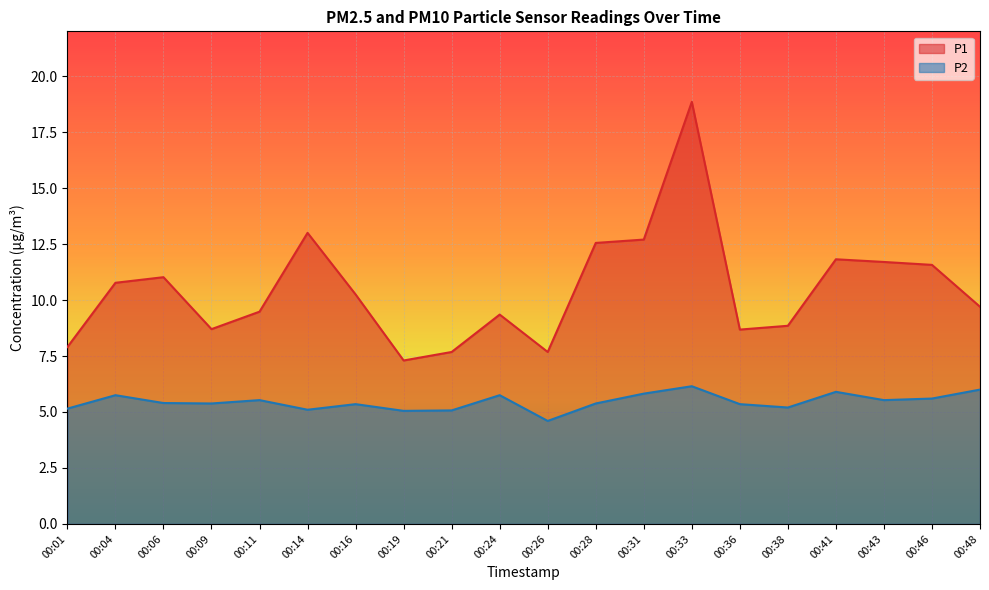

What is the value of the P2 point at the 9th from the left?

5.1